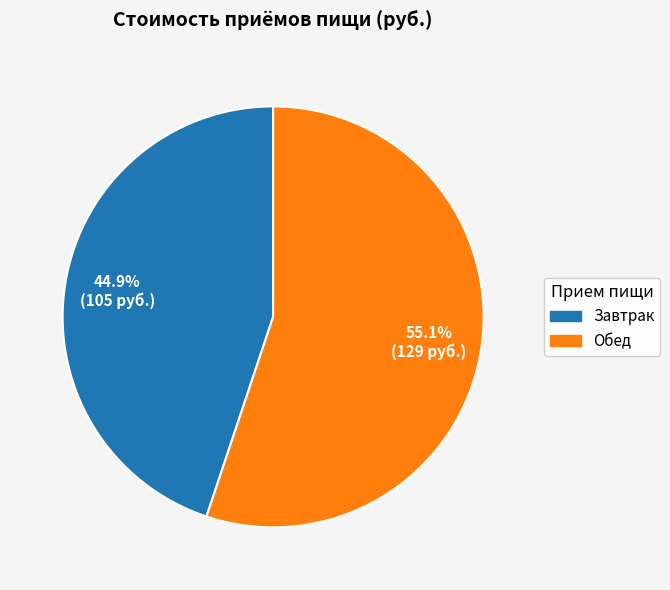

Does Завтрак account for over 50% of the chart?

No